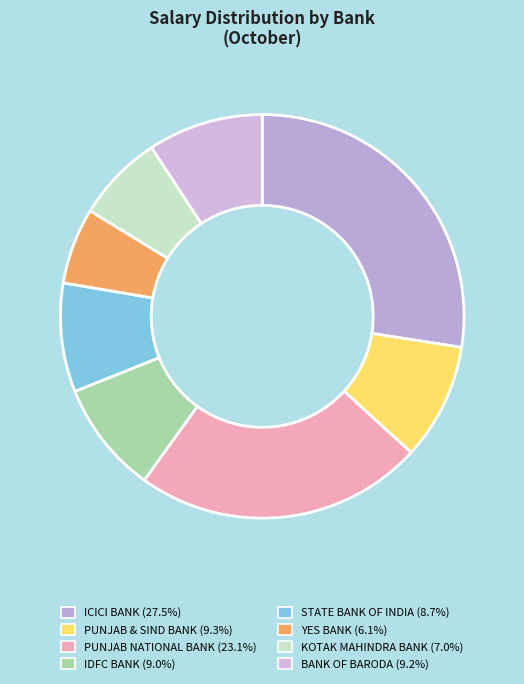

How many segments does this pie chart have?

8